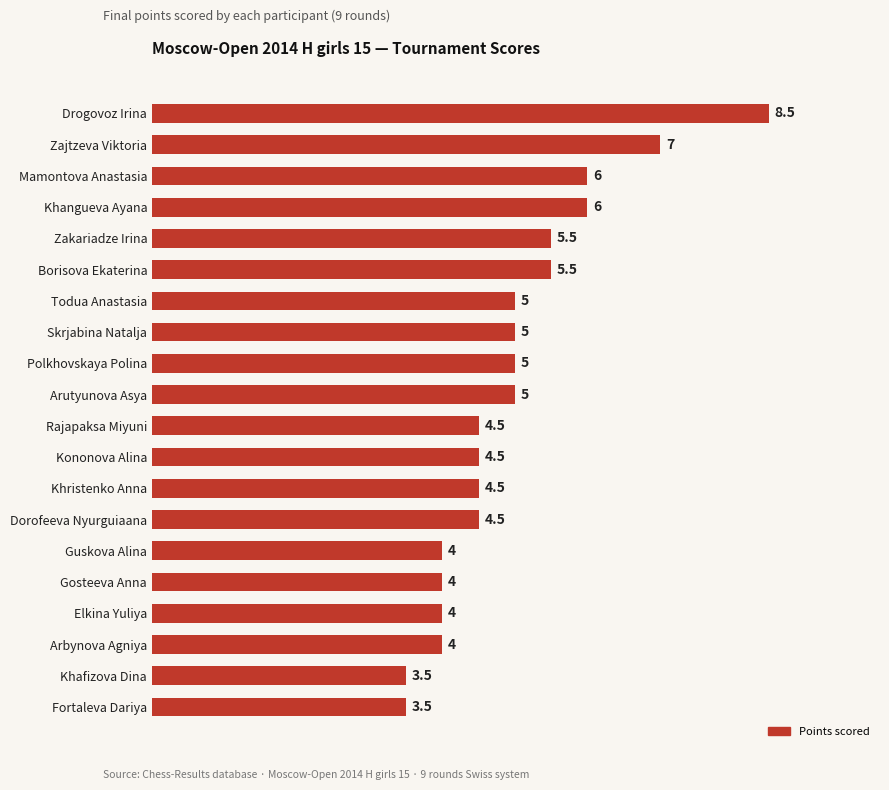

What is the label of the 12th bar from the top?

Kononova Alina